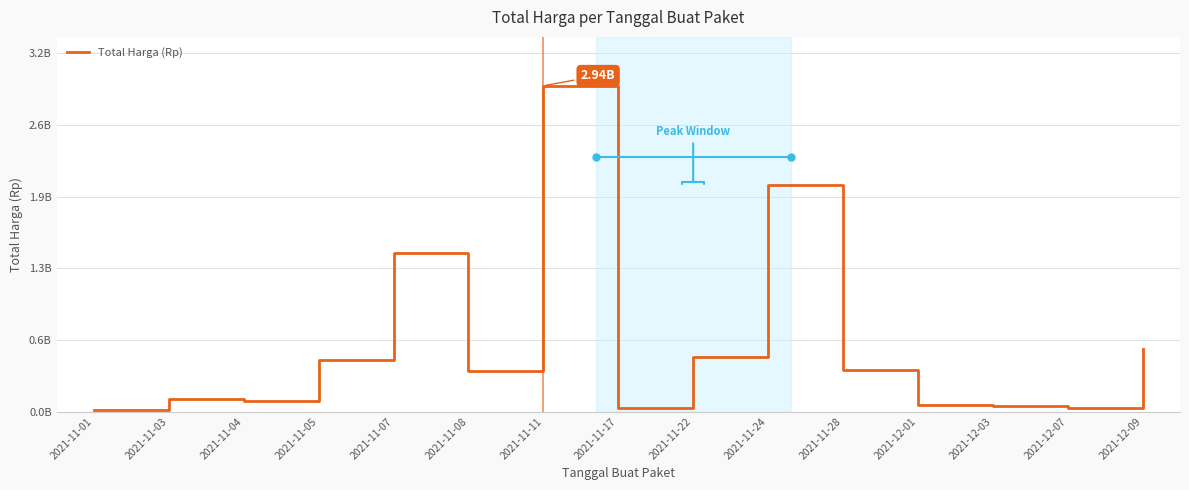

List the labels in order of value, largest first.

2021-11-11, 2021-11-24, 2021-11-07, 2021-12-09, 2021-11-22, 2021-11-05, 2021-11-28, 2021-11-08, 2021-11-03, 2021-11-04, 2021-12-01, 2021-12-03, 2021-11-17, 2021-12-07, 2021-11-01